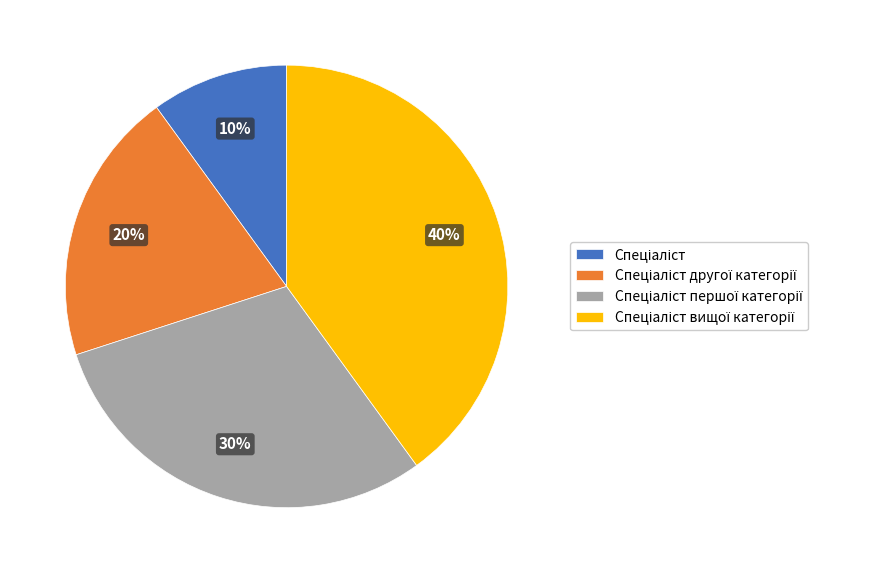

Is there a majority slice in this chart?

No